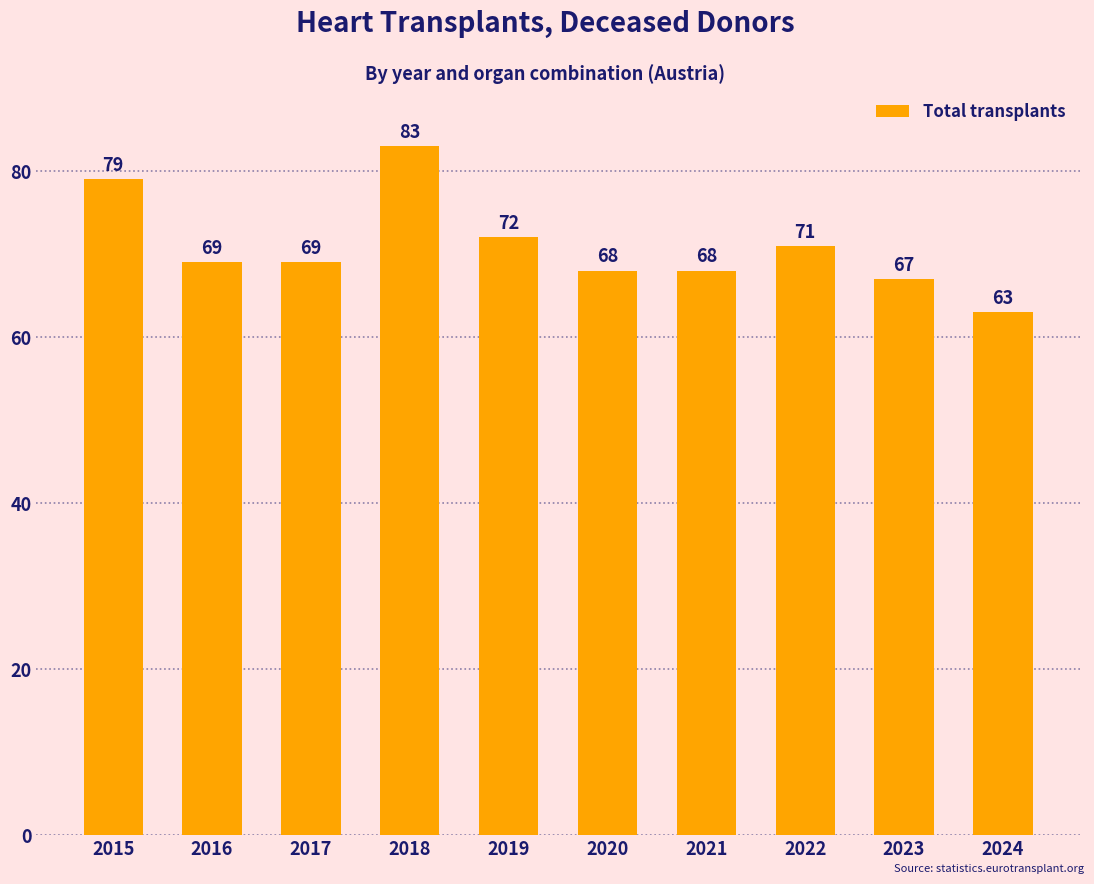

How many data points does each series have?

10